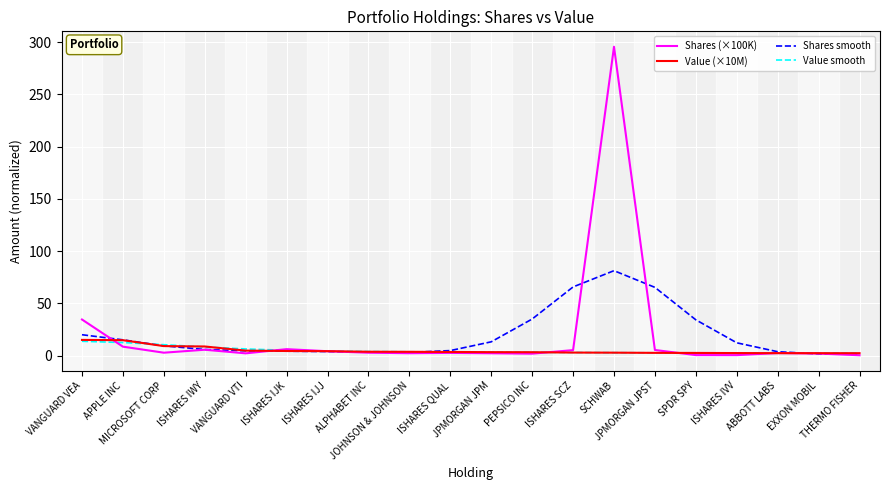

True or false: Value (×10M) has a value of 25.3 at APPLE INC.

False